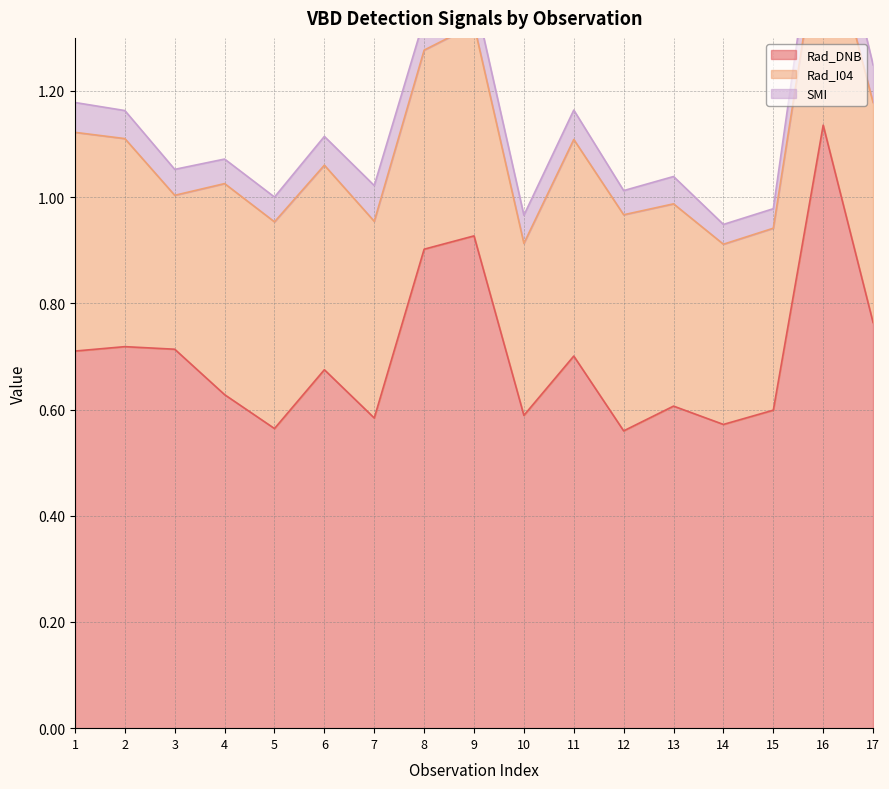

What is the difference between the Rad_DNB values at 15 and 17?

0.2